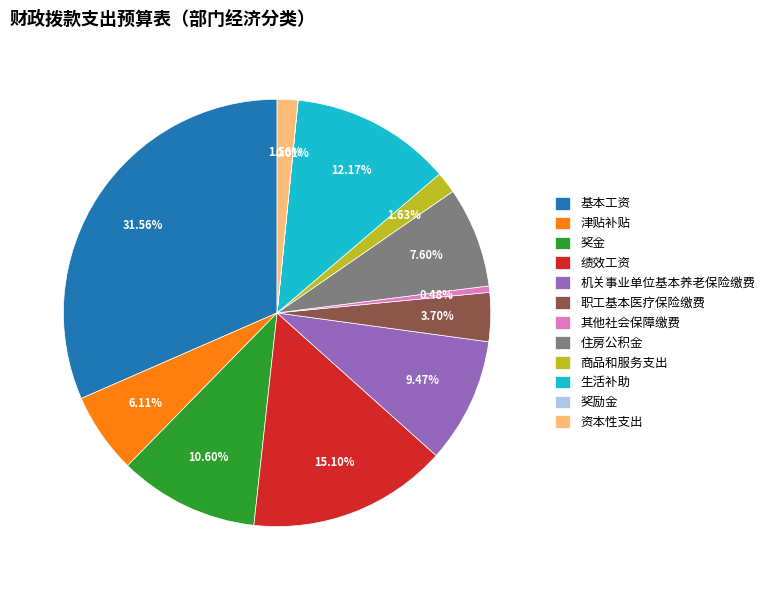

Is there a majority slice in this chart?

No